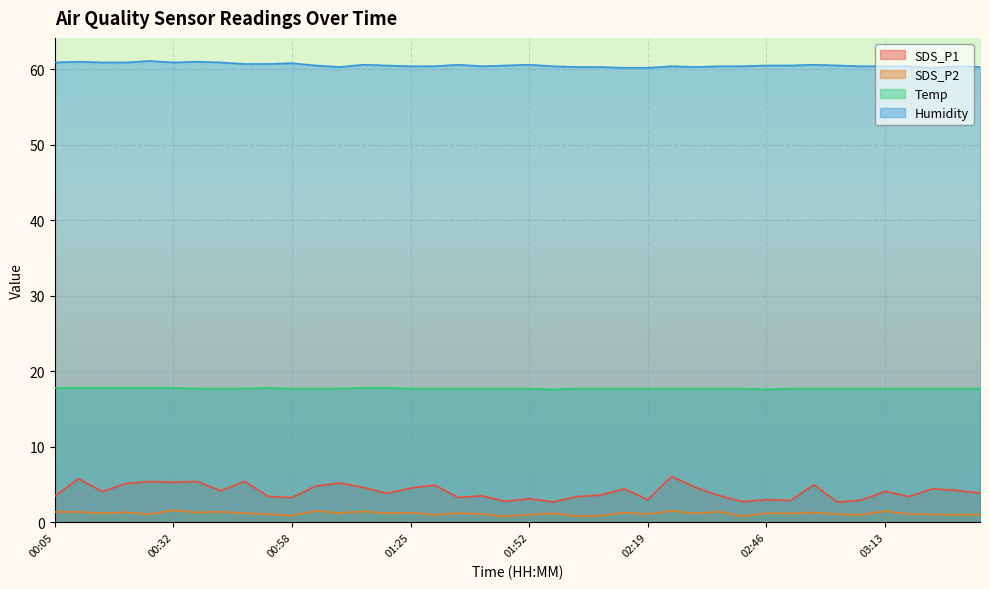

True or false: SDS_P2 has more than 0 points higher than both neighbors.

True